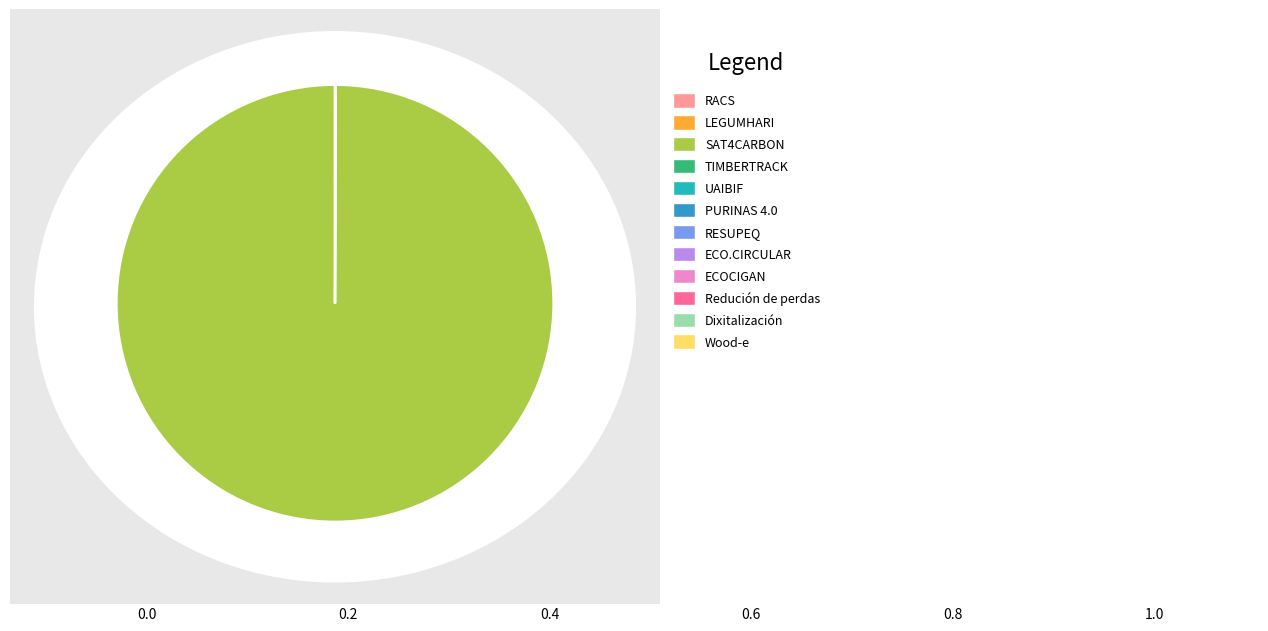

Does any single category account for the majority?

Yes